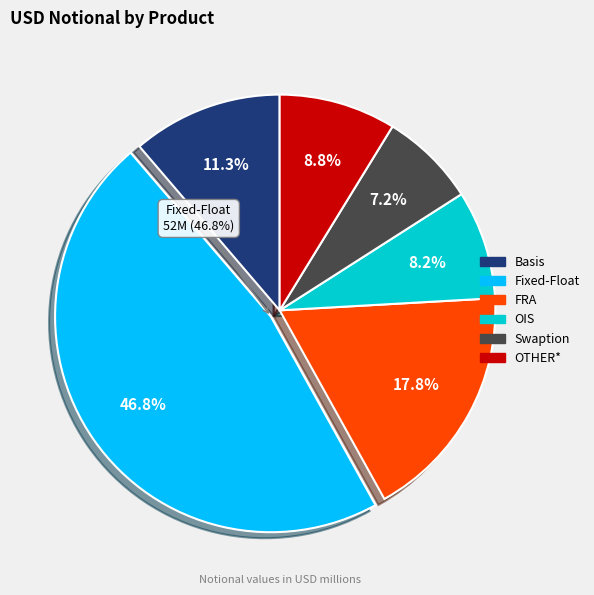

Between FRA and Basis, which is larger?

FRA